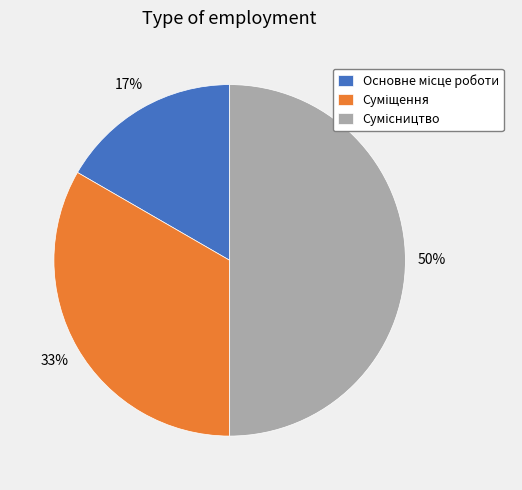

To the nearest percent, what is the average slice percentage?

33%